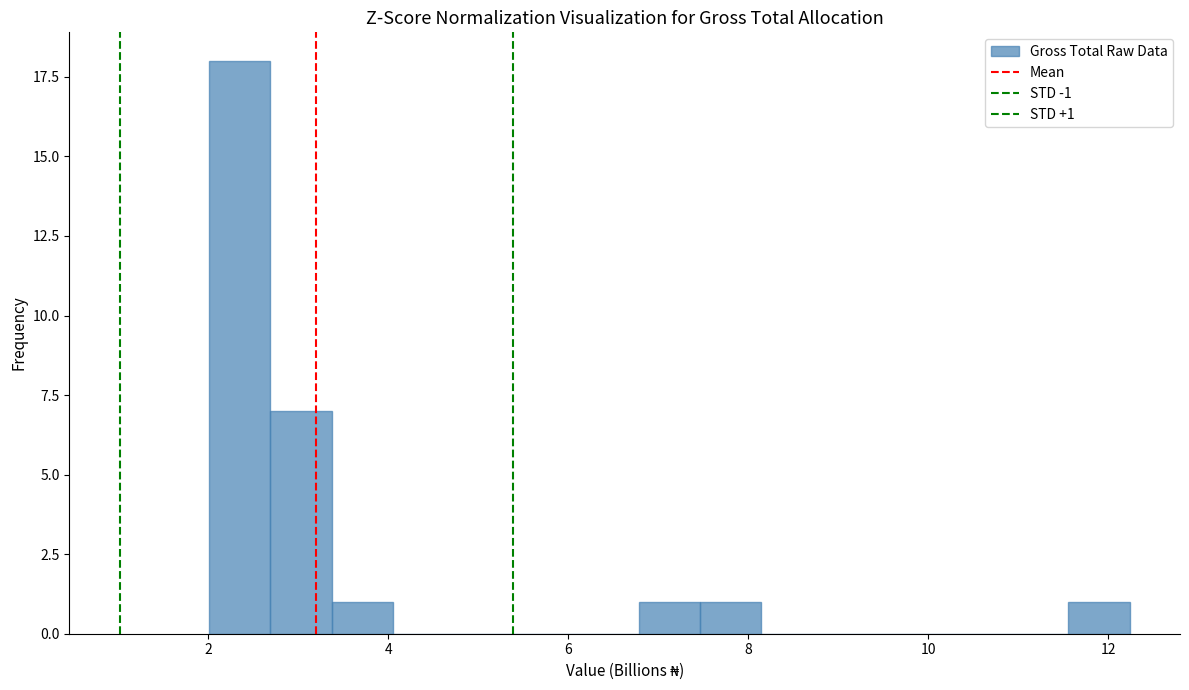

Around what value on the x-axis is the tallest bar? Give the approximate position of its centre, as read against the axis.

2.4